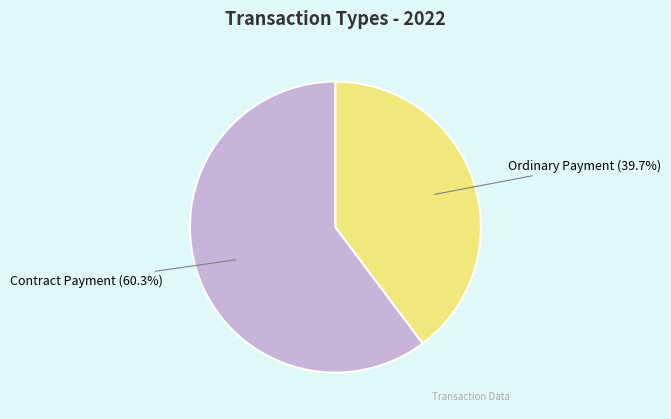

What percentage is the Contract Payment slice, to the nearest percent?

60%